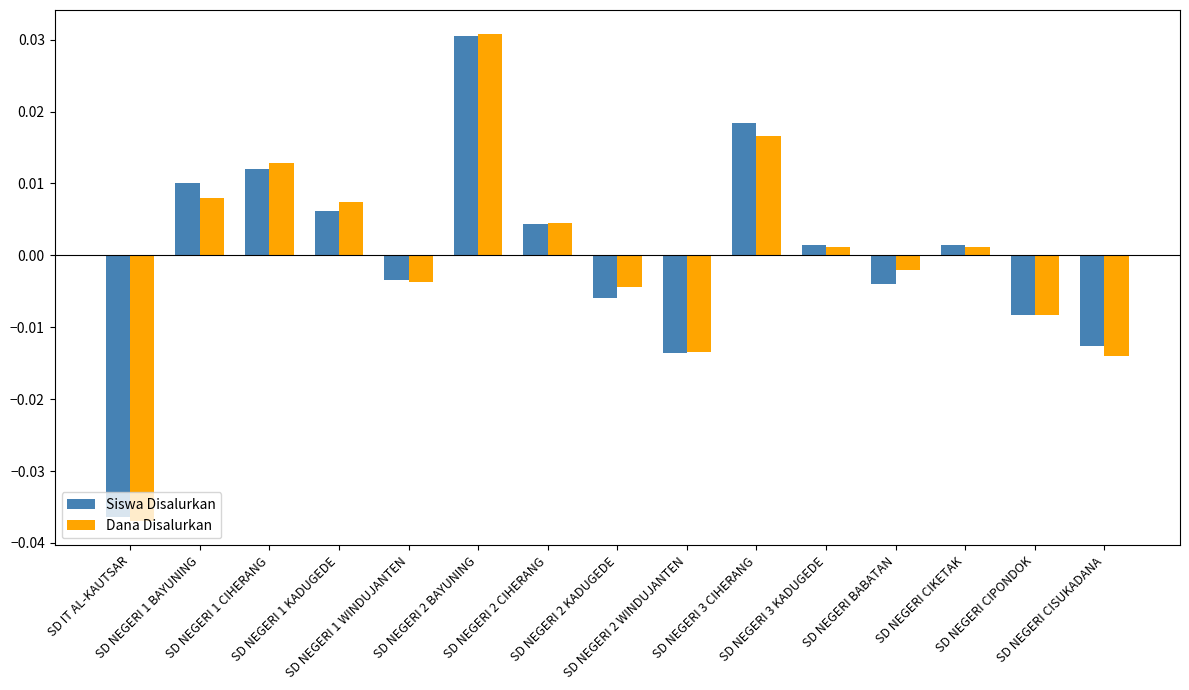

At how many categories does at least one series exceed 0?

8